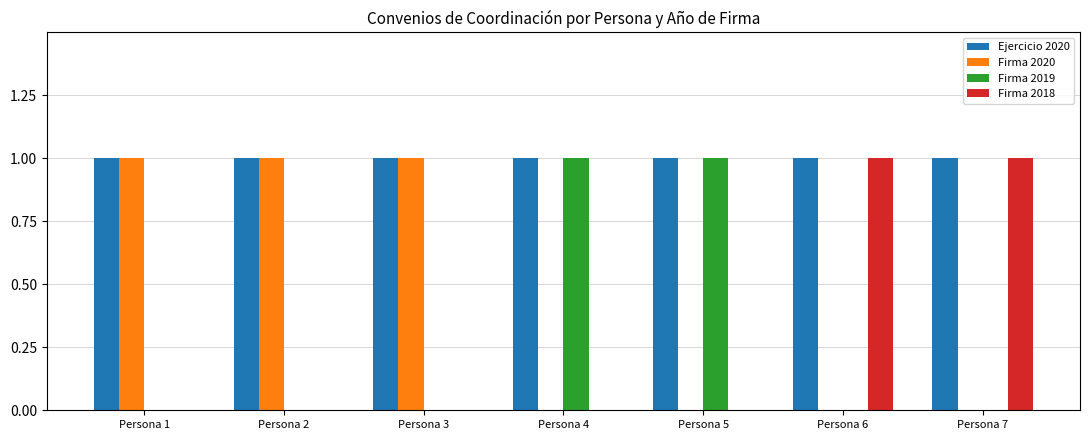

How many distinct data groups are displayed?

4